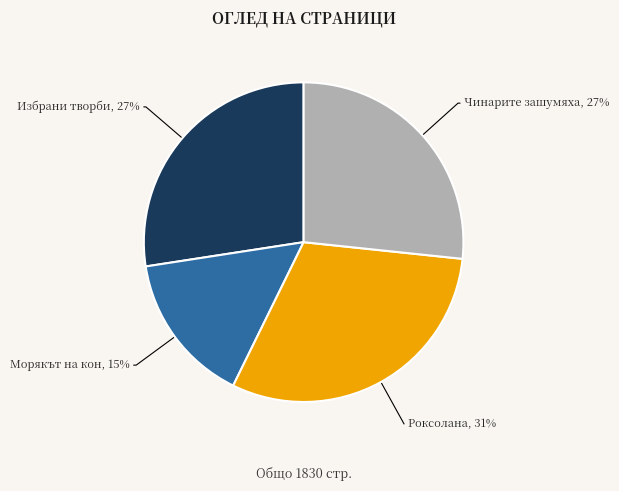

To the nearest percent, what is the average slice percentage?

25%